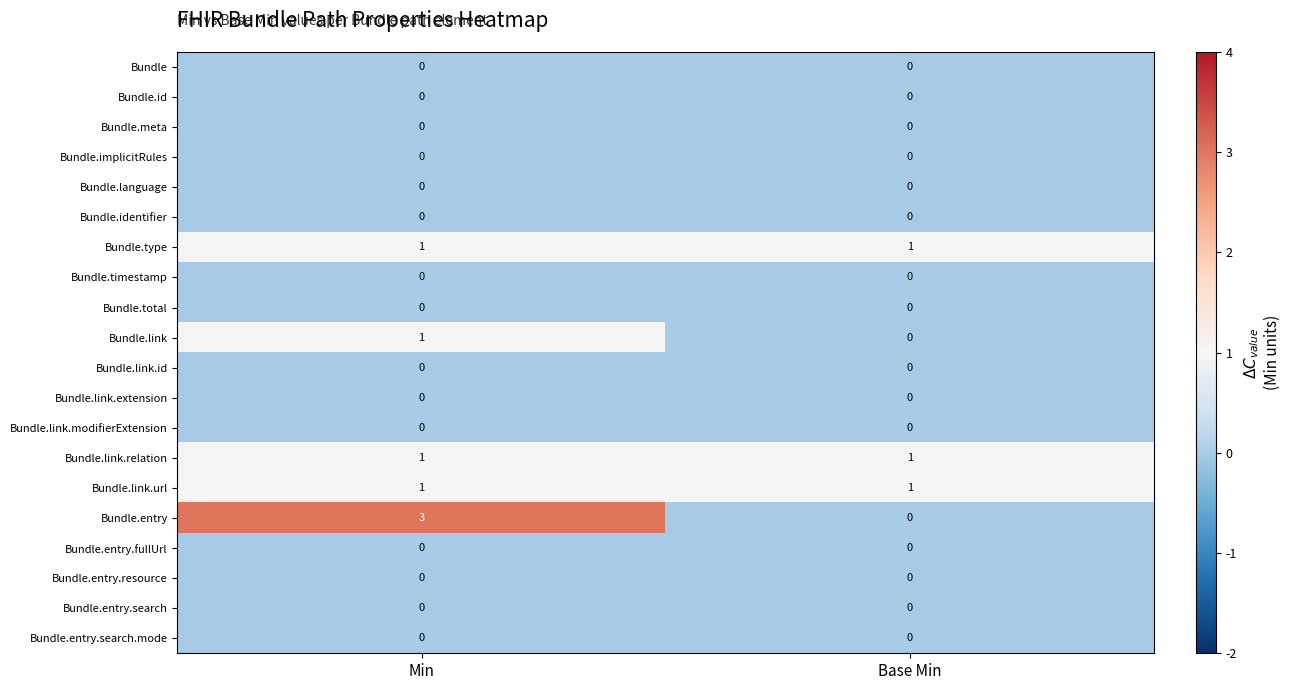

The value of Bundle.link at Min is 2. True or false?

False